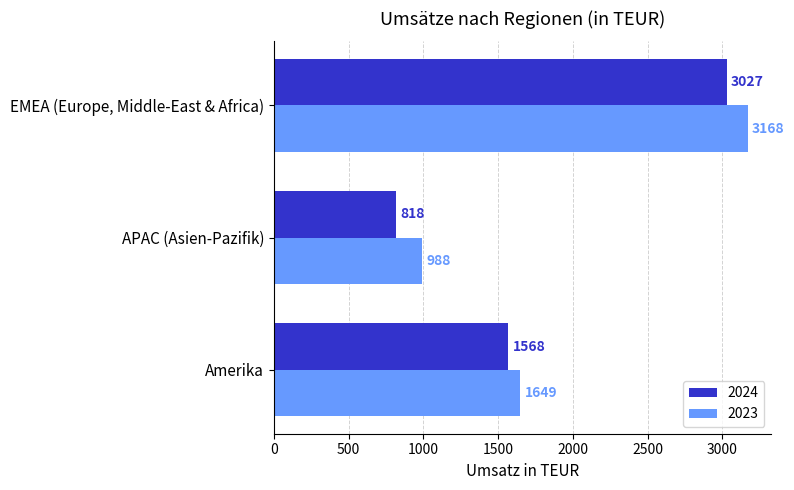

How many data points does each series have?

3